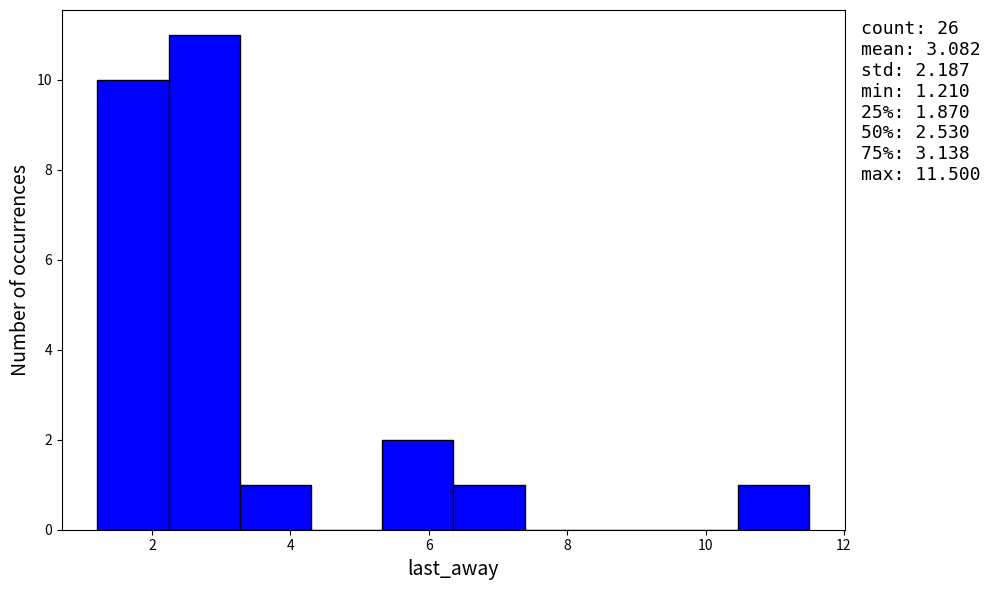

Over which range of the x-axis is the bar tallest?

2.2 to 3.2